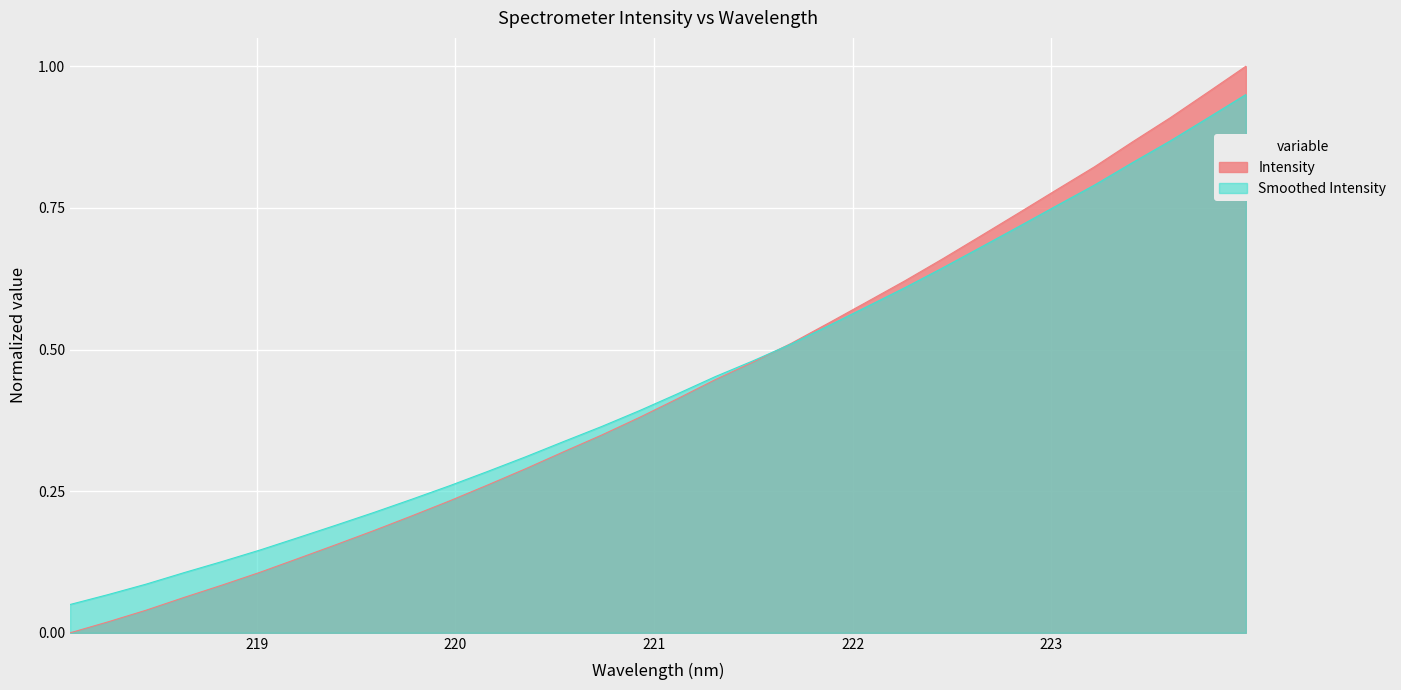

How many lines are shown in the chart?

2